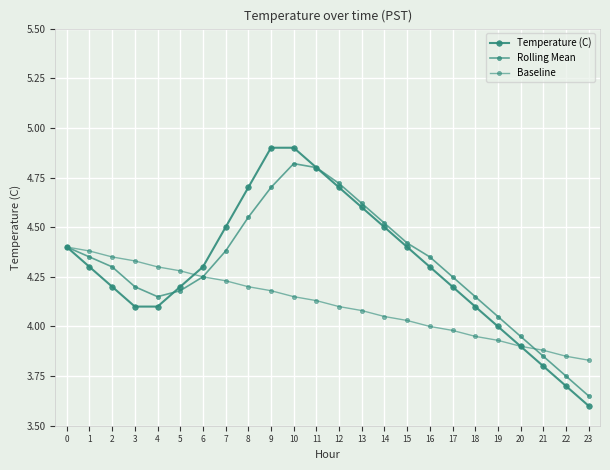

Where is Rolling Mean nearest to the value 4?

19